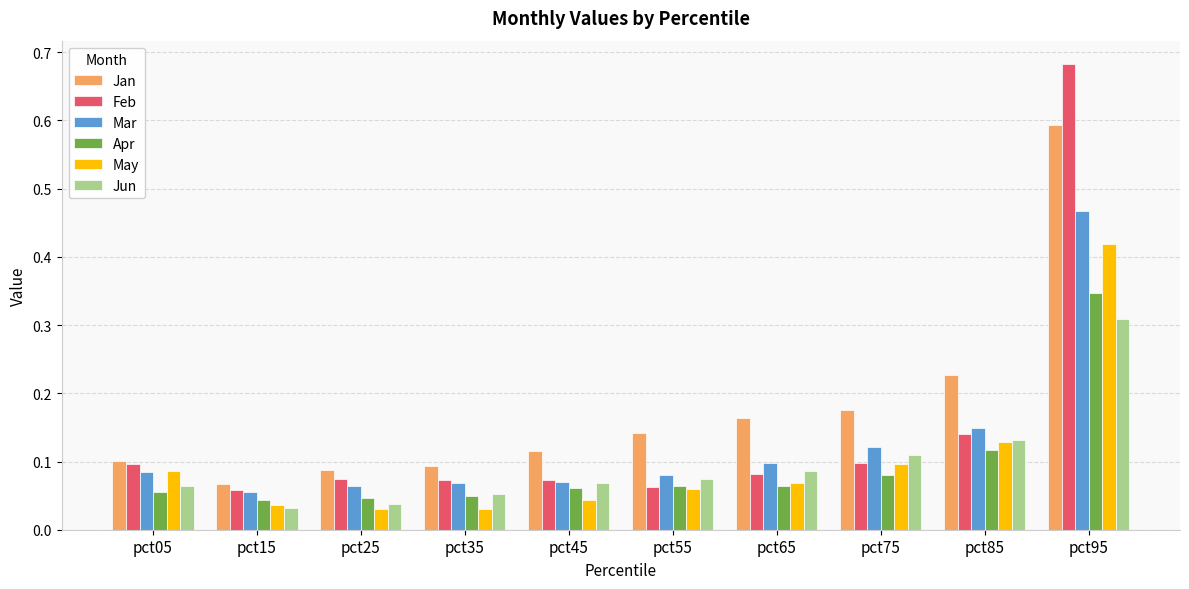

True or false: May has a value of 0.1 at pct55.

True